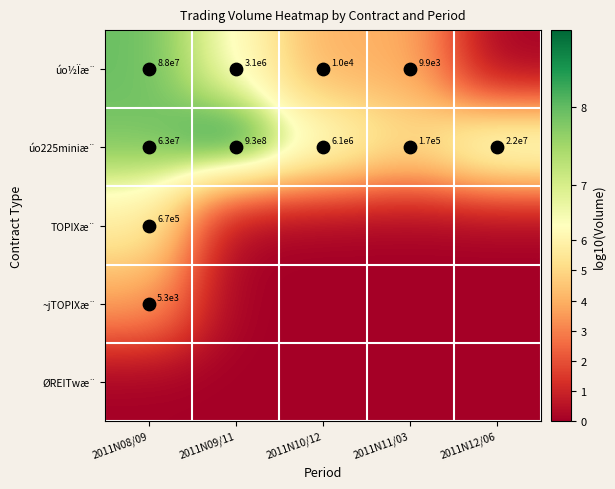

Which series has the widest spread of values?

úo½Ïæ¨